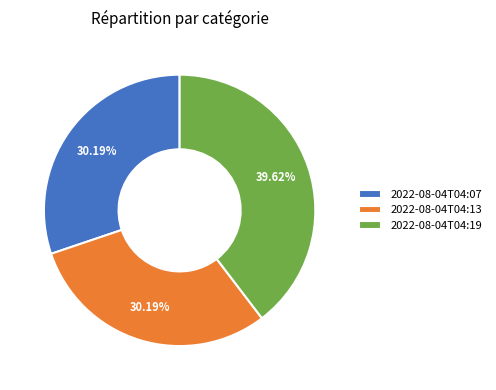

How many slices are in this pie chart?

3